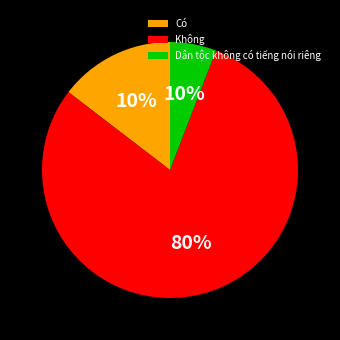

The Không slice represents 80% of the pie. True or false?

True